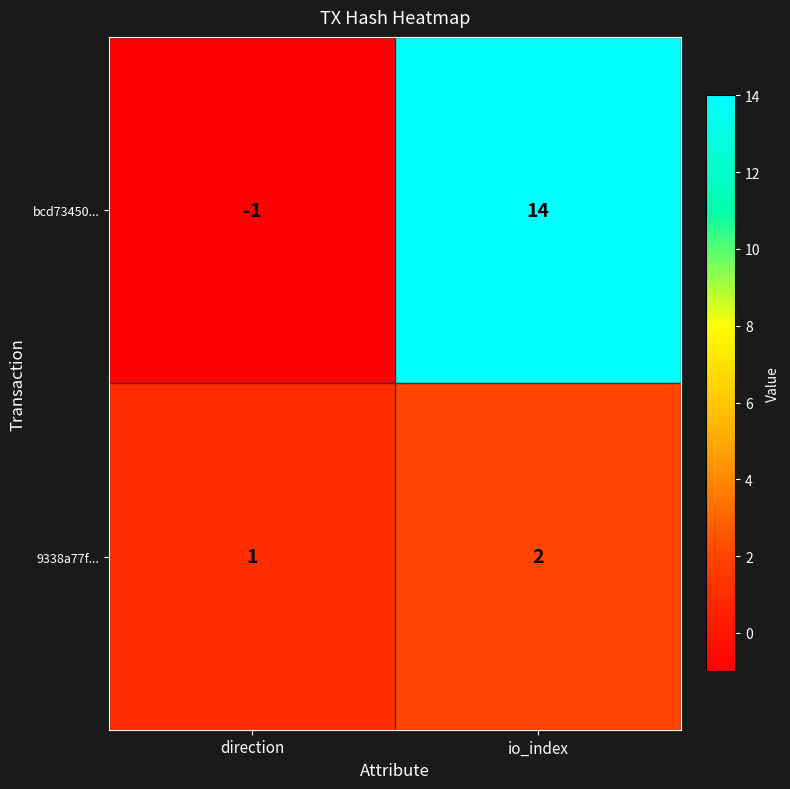

Reading right to left, list all the values displayed in this chart.

bcd73450...: io_index=14	direction=-1
9338a77f...: io_index=2	direction=1